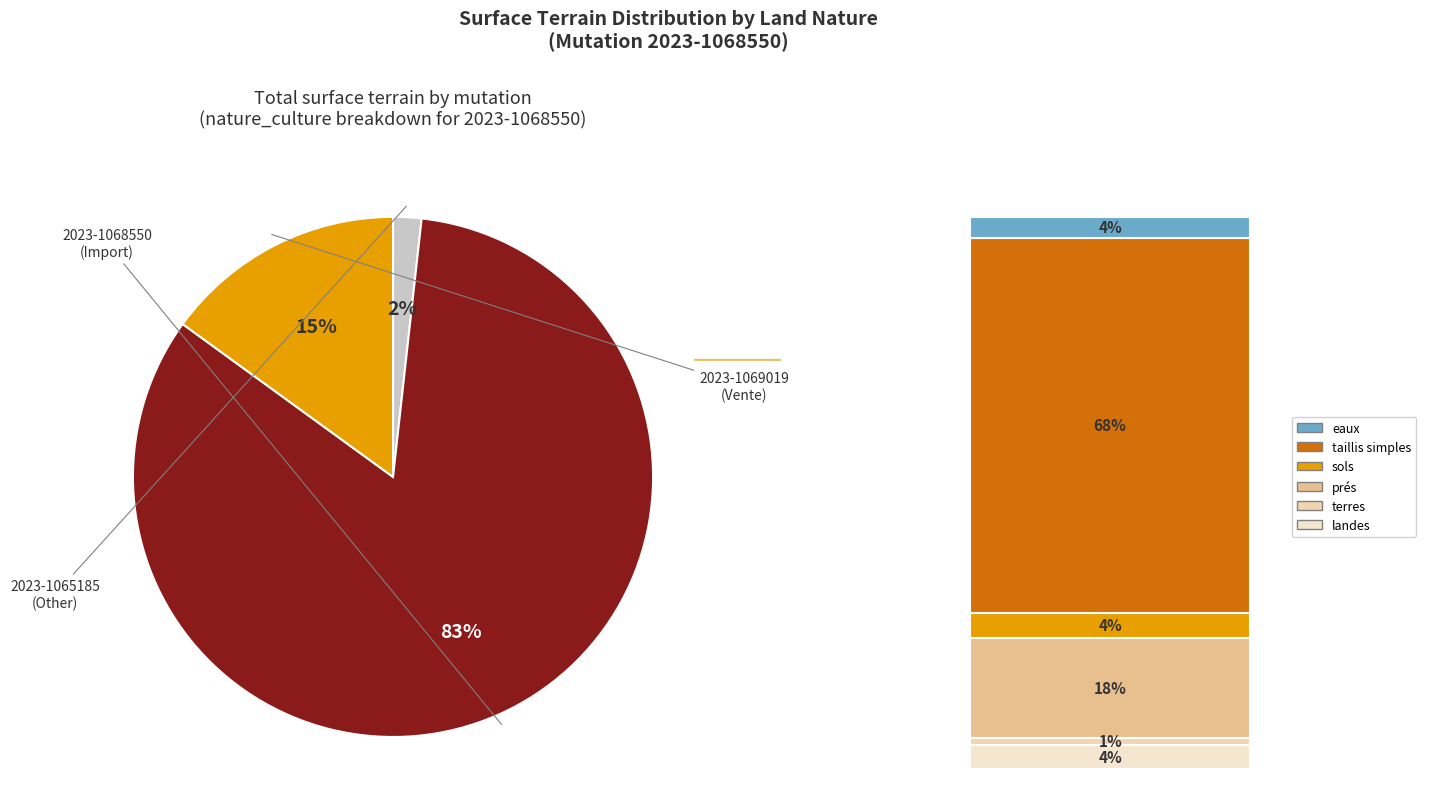

Is there a majority slice in this chart?

Yes